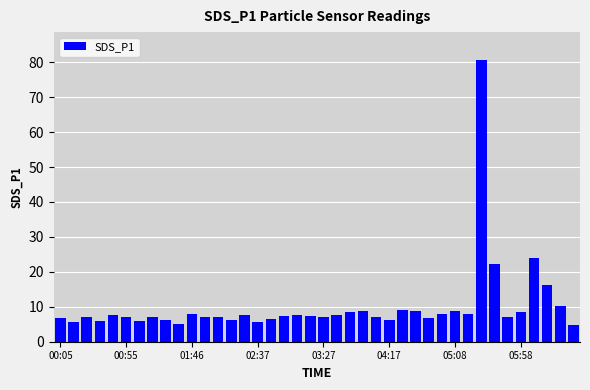

What is the sum of all values?

403.2